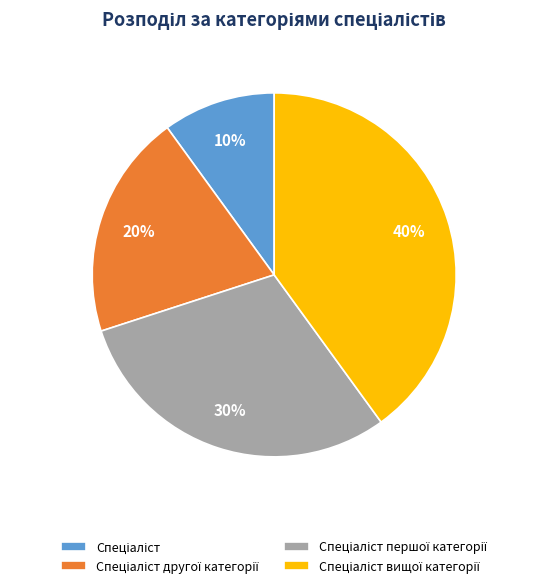

To the nearest percent, what is the difference between the largest and smallest slice percentages?

30%